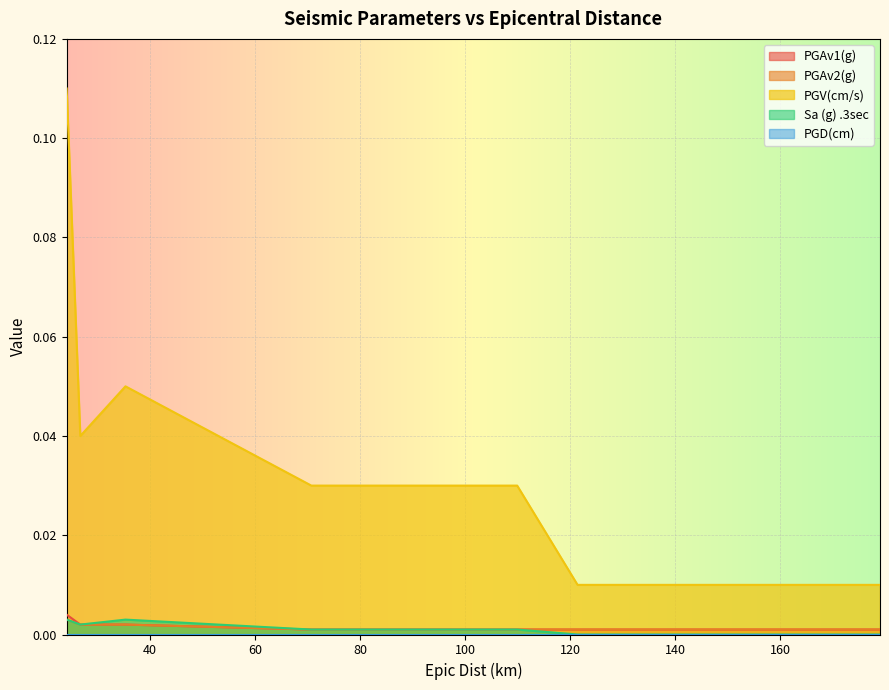

What is the greatest value displayed?

0.1